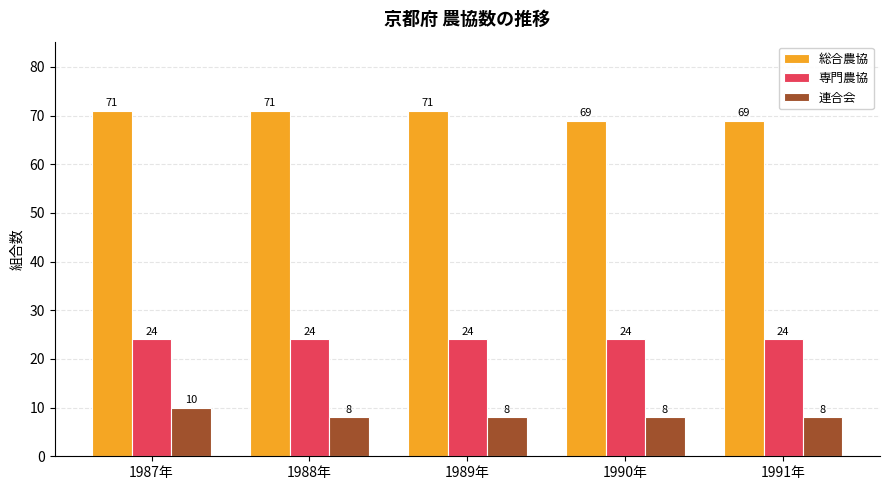

What is the average value of the 専門農協 series?

24